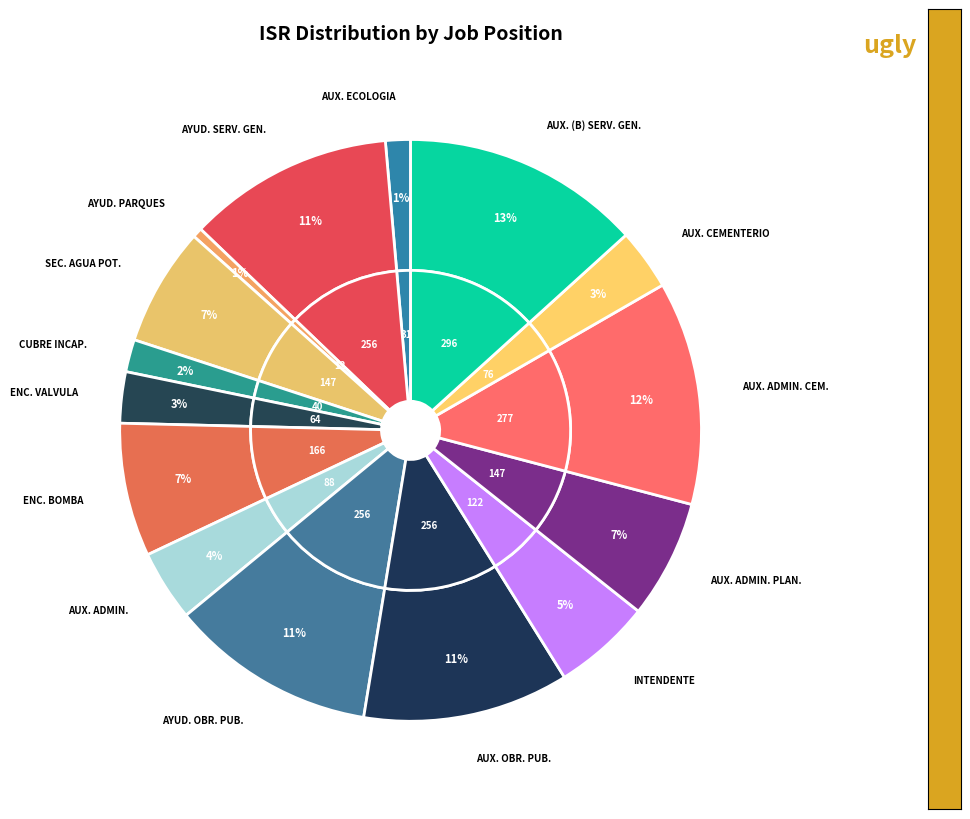

To the nearest percent, what portion does AUXILIAR (B) DE SERVICIOS GENERALES represent?

13%